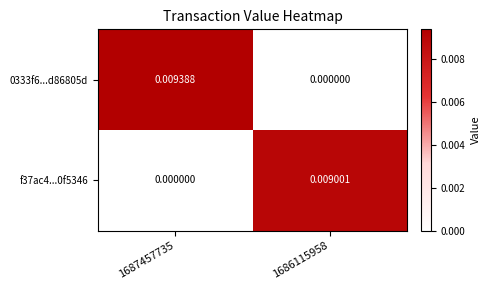

At how many categories does at least one series exceed 0?

2